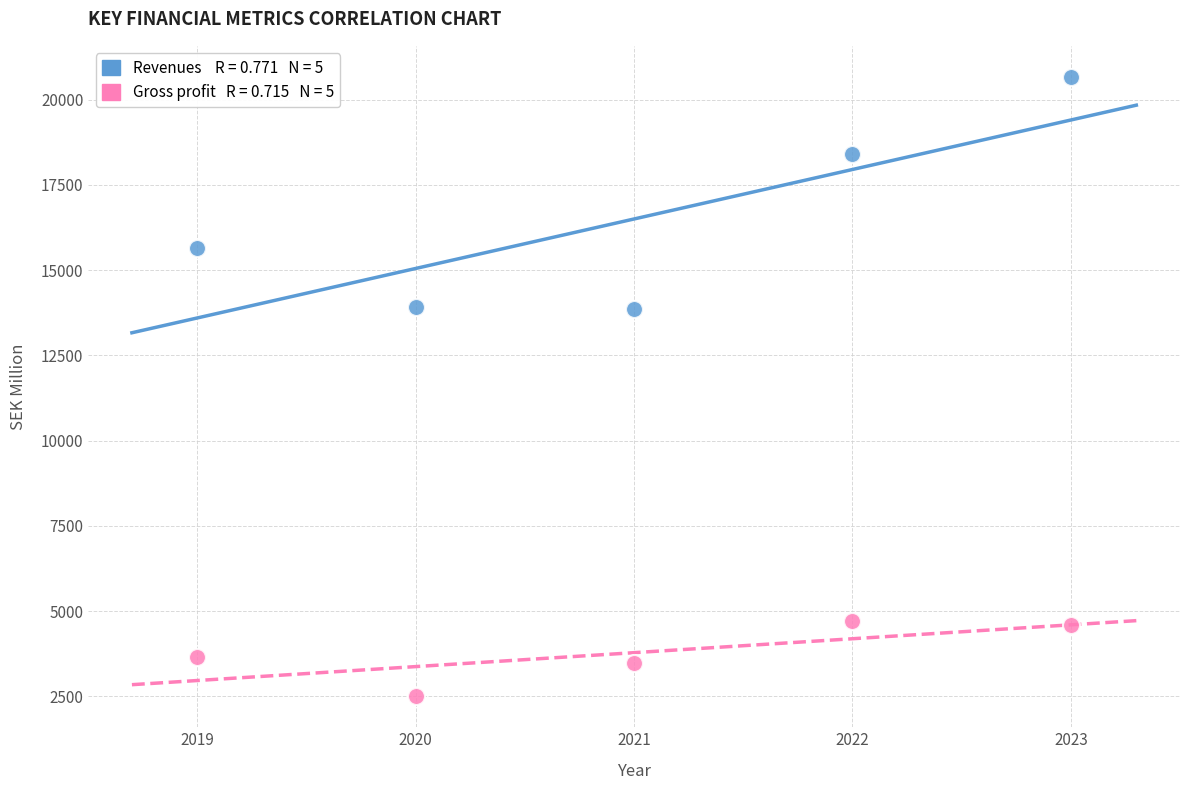

Across all data points, what is the range of X values (max minus min)?

4